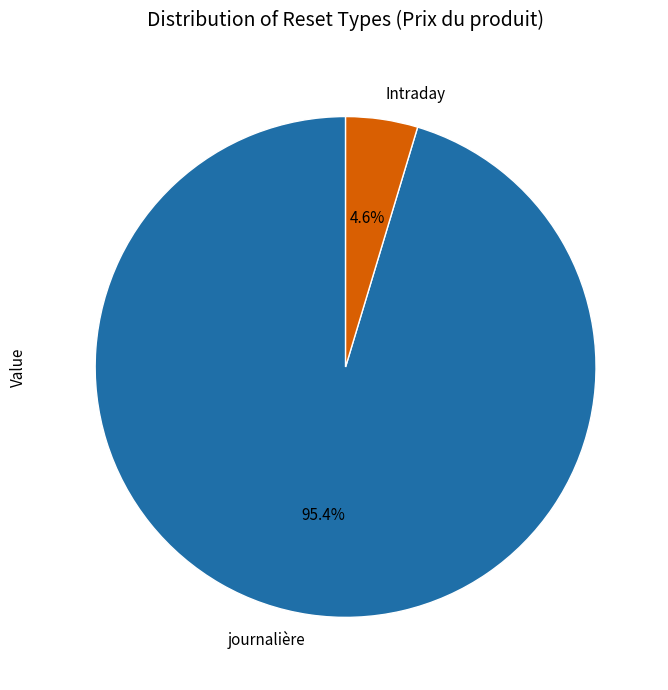

How many slices are in this pie chart?

2